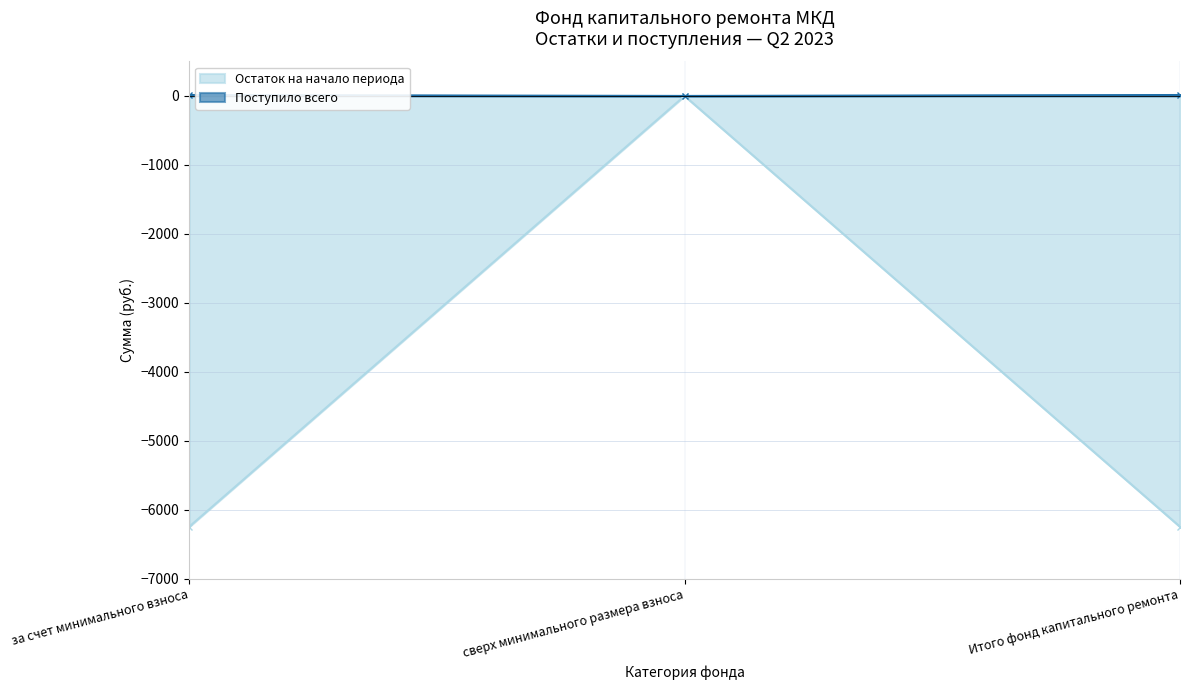

Which series has the largest total across all categories?

Поступило всего